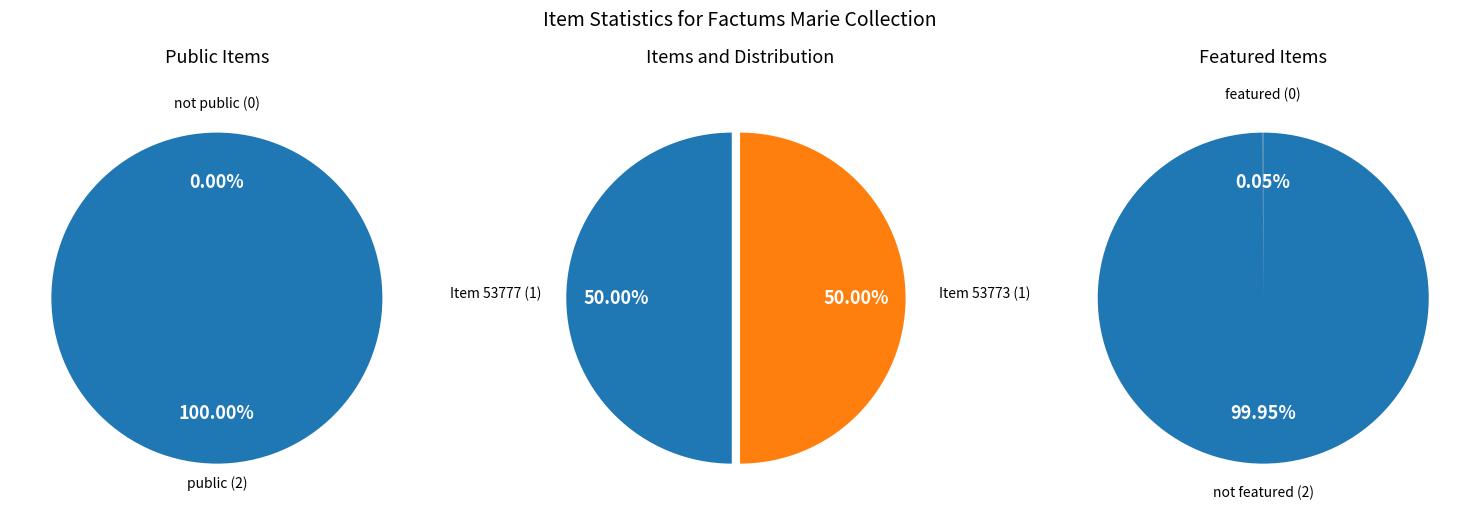

Is it true that 53777 is 64% of the pie?

False